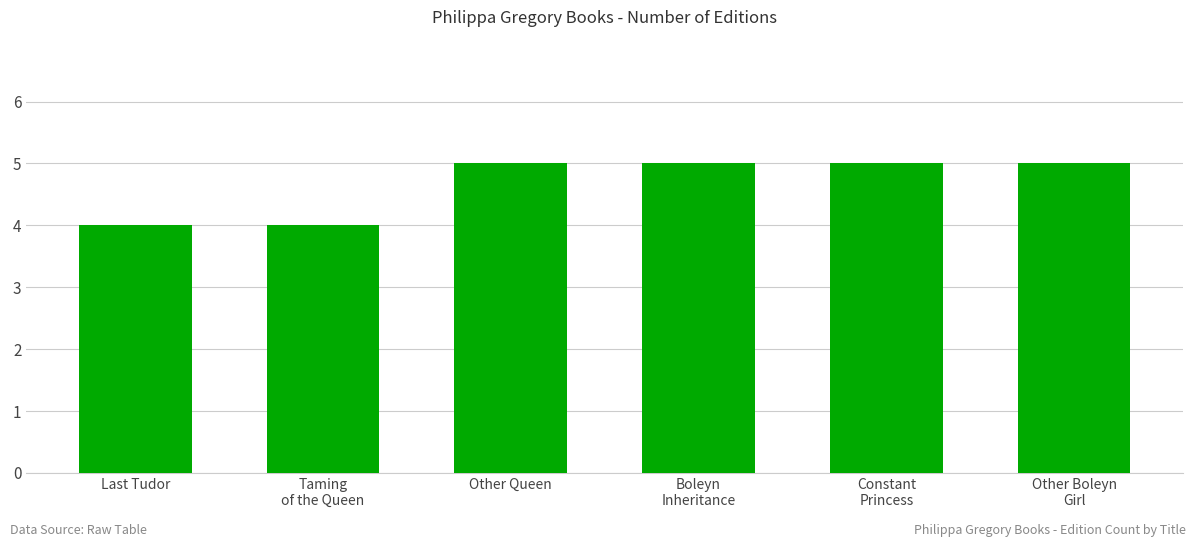

What is the change in value from Last Tudor to Other Queen?

+1